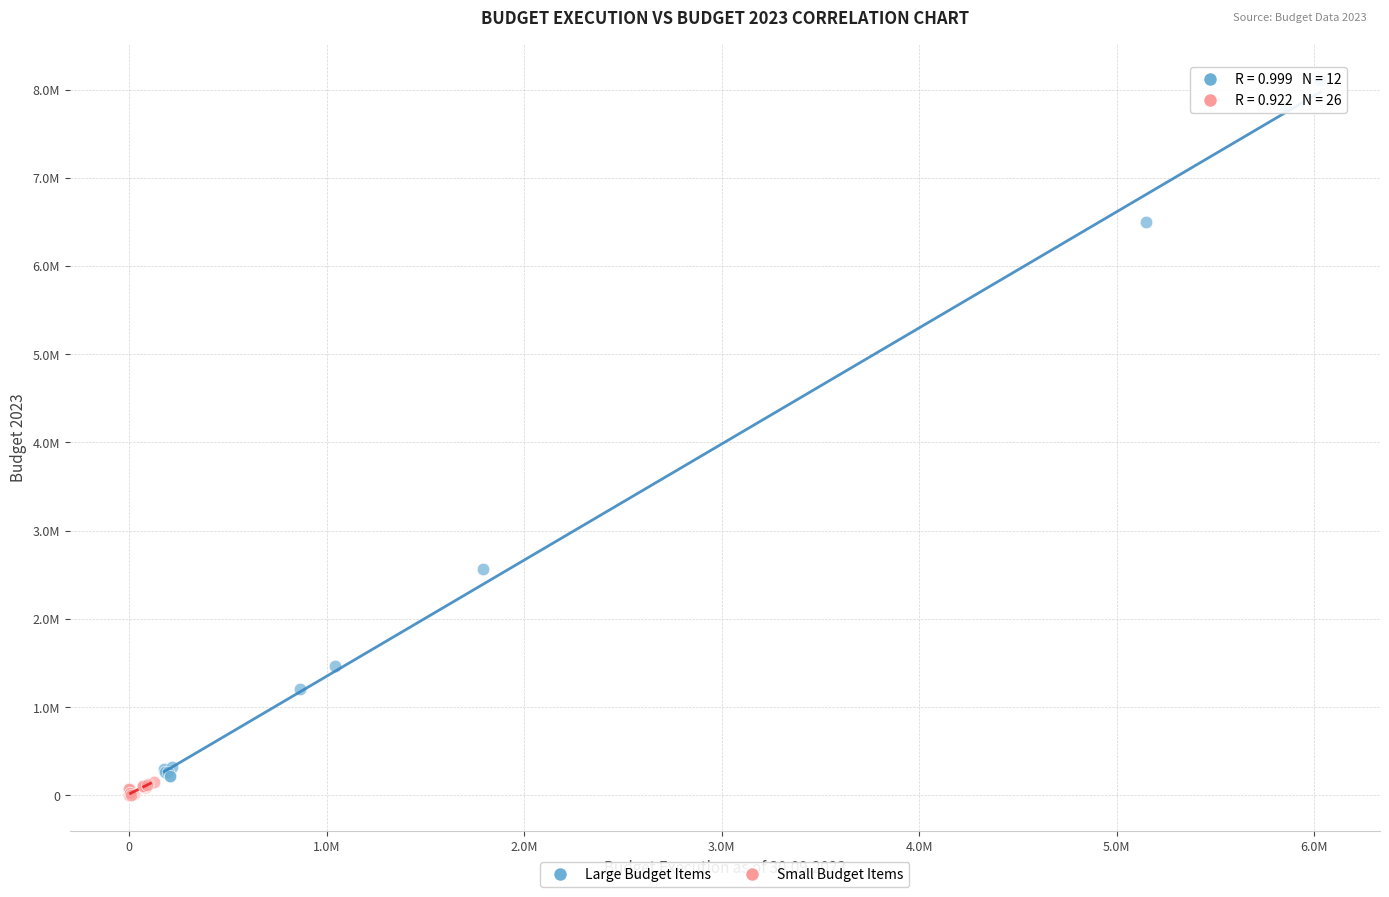

Which series has the largest Y range (max minus min)?

Large Budget Items